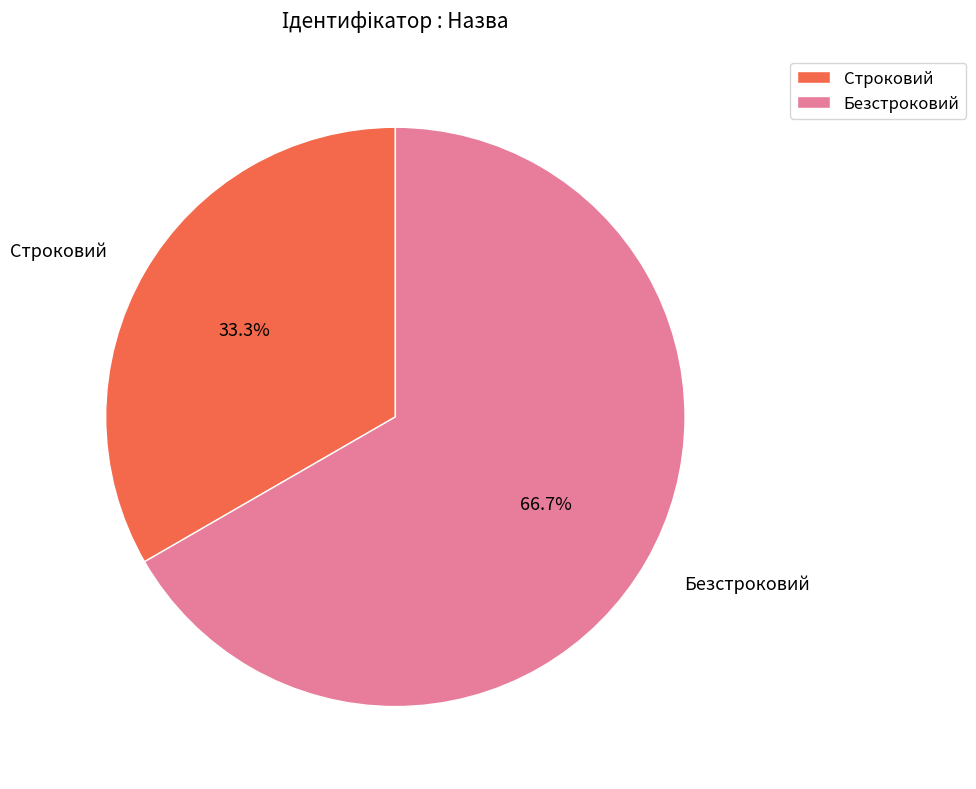

To the nearest percent, what is the average slice percentage?

50%